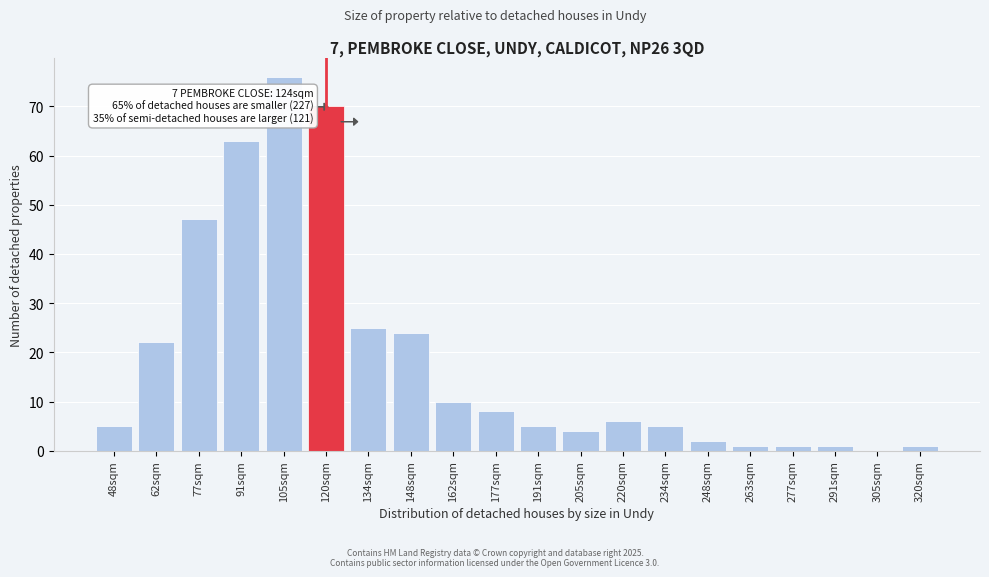

Reading left to right, what are all the values shown in this chart?

48sqm=5	62sqm=22	77sqm=47	91sqm=63	105sqm=76	120sqm=70	134sqm=25	148sqm=24	162sqm=10	177sqm=8	191sqm=5	205sqm=4	220sqm=6	234sqm=5	248sqm=2	263sqm=1	277sqm=1	291sqm=1	305sqm=0	320sqm=1